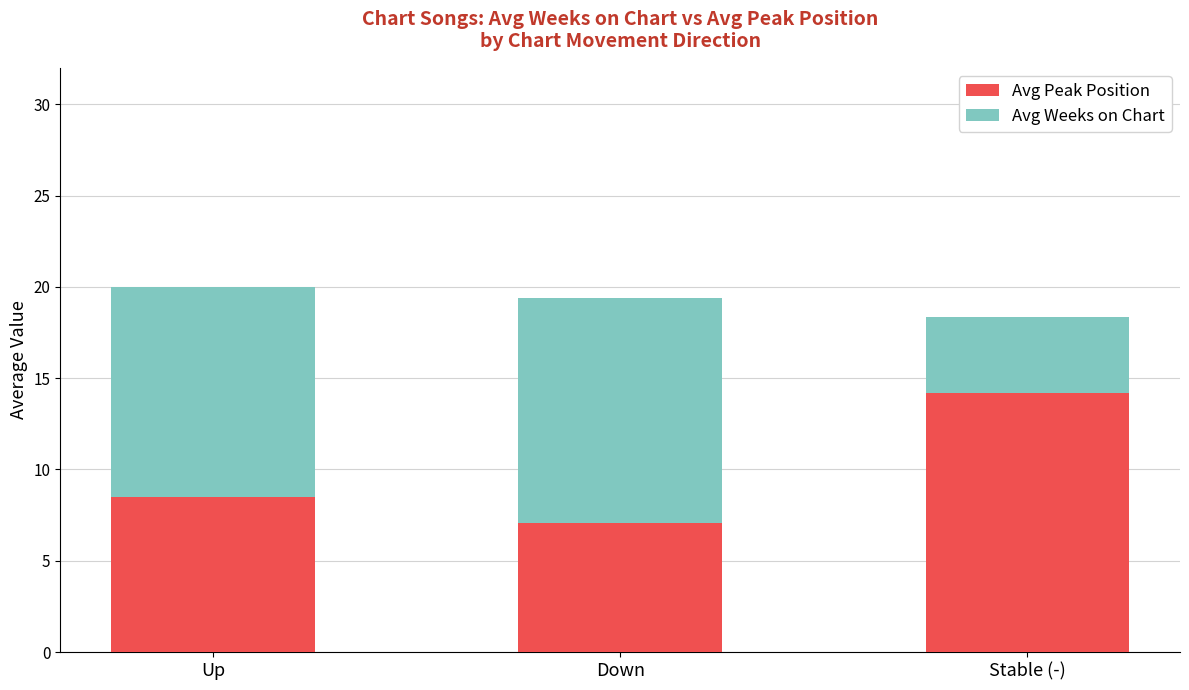

How many bars are there in total?

3